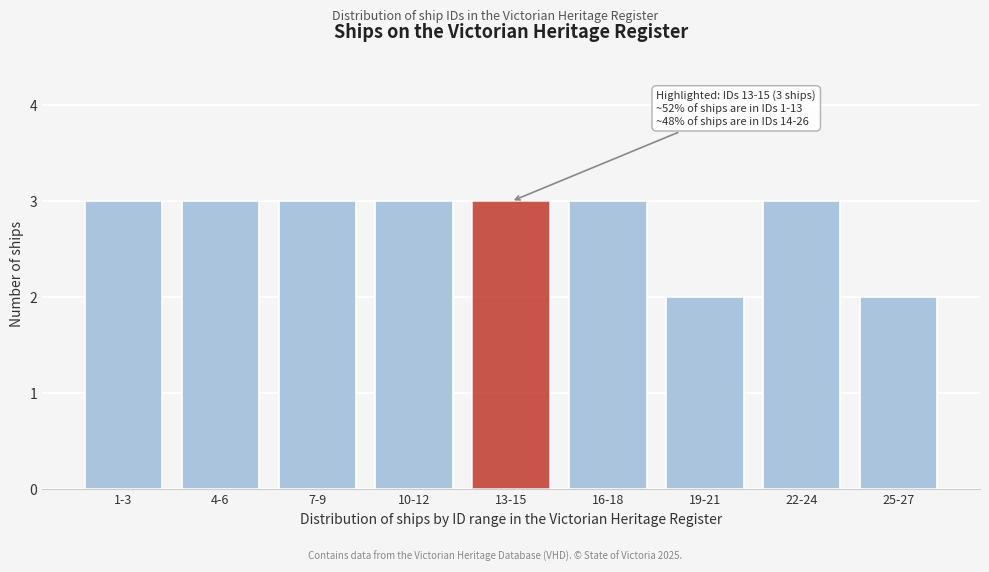

Reading left to right, list all the values displayed in this chart.

3	3	3	3	3	3	2	3	2